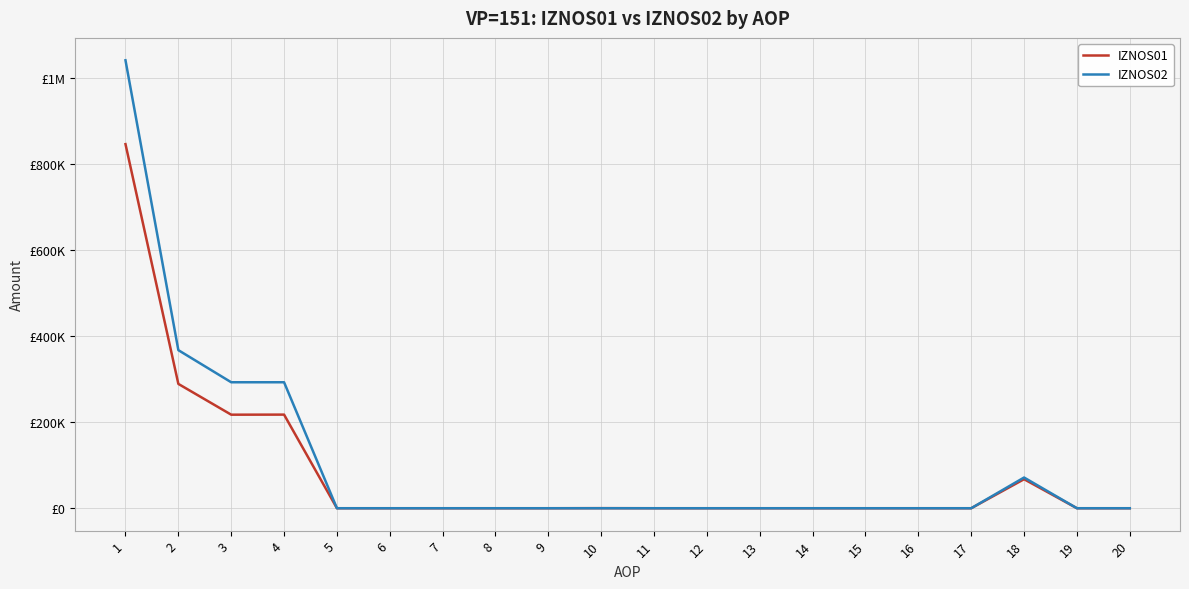

What is the sum of all IZNOS02 values?

2066957.2